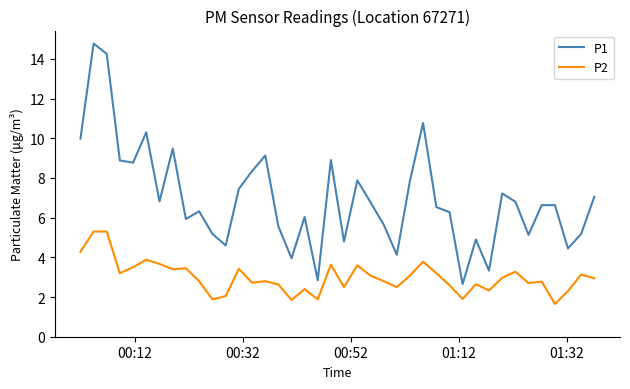

Which series has the largest range (max minus min)?

P1